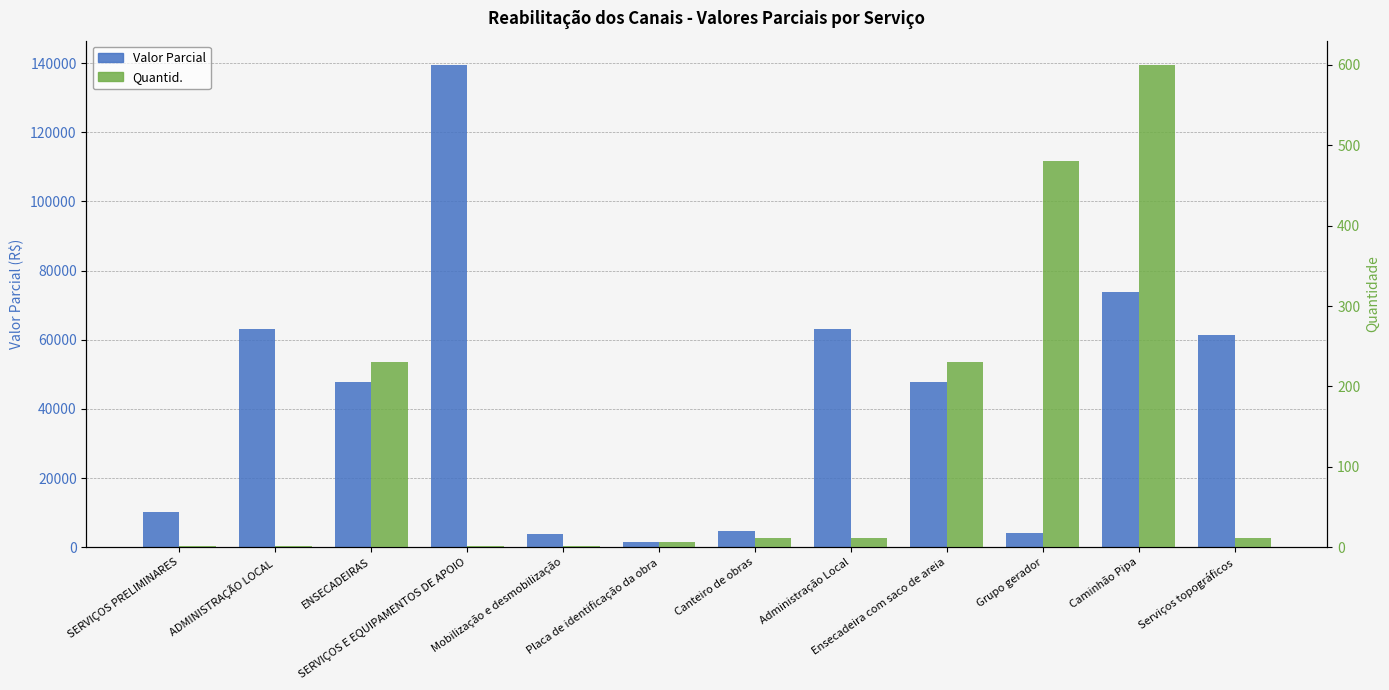

Which series changed the most between SERVIÇOS PRELIMINARES and SERVIÇOS E EQUIPAMENTOS DE APOIO?

Valor Parcial